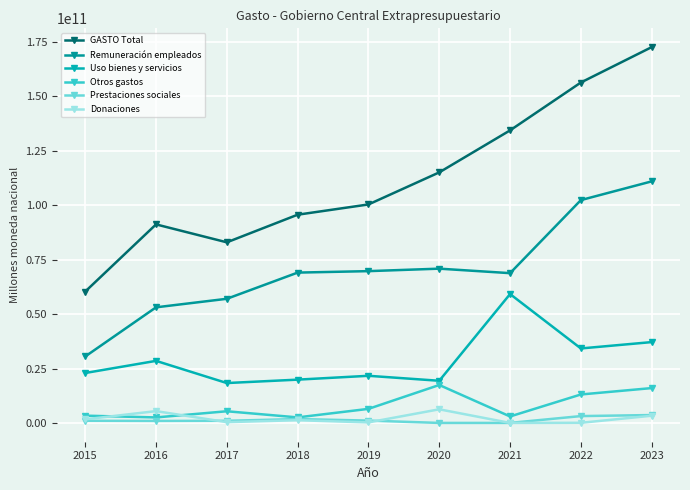

True or false: GASTO Total and Uso bienes y servicios intersect in this chart.

False